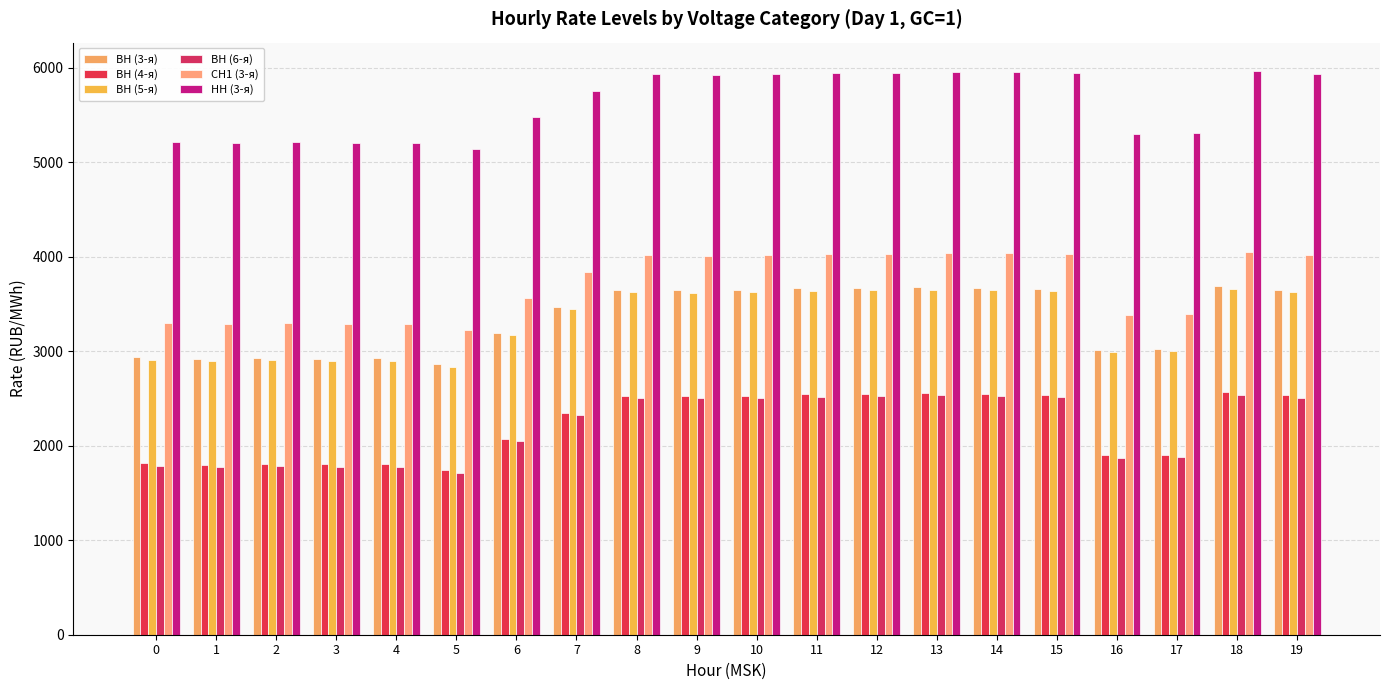

What is the value of the ВН (5-я) bar at the 16th from the left?

3633.7